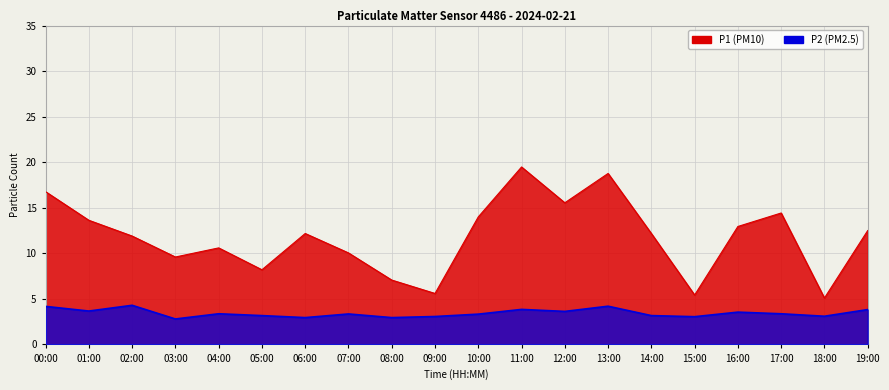

Where is P2 nearest to the value 3?

06:00